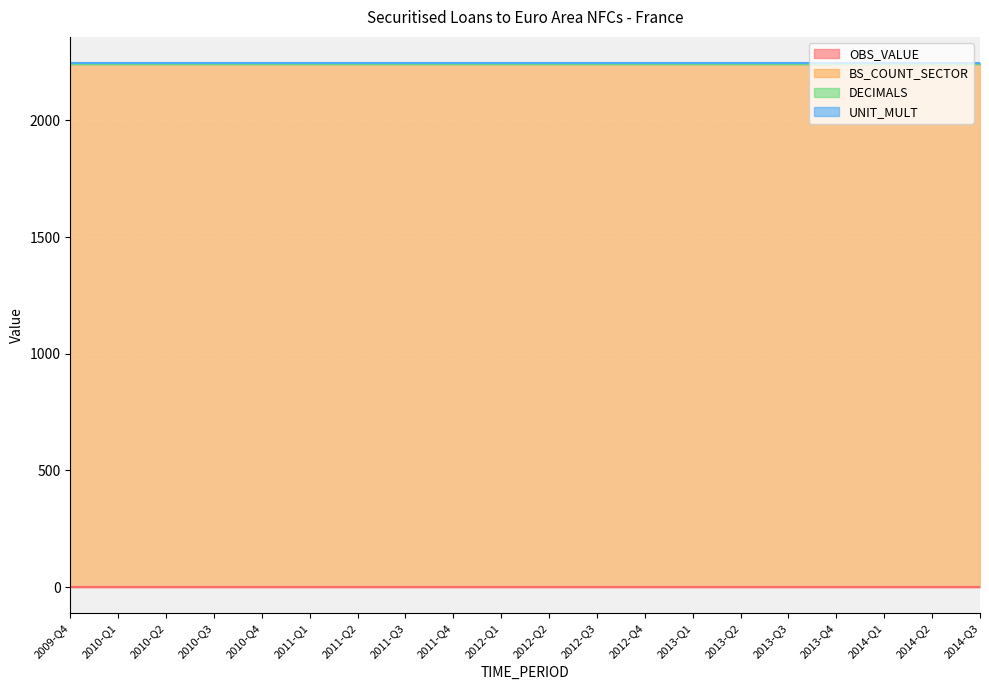

Reading right to left, transcribe all the data shown in this chart.

OBS_VALUE: 0	0	0	0	0	0	0	0	0	0	0	0	0	0	0	0	0	0	0	0
BS_COUNT_SECTOR: 2240	2240	2240	2240	2240	2240	2240	2240	2240	2240	2240	2240	2240	2240	2240	2240	2240	2240	2240	2240
DECIMALS: 0	0	0	0	0	0	0	0	0	0	0	0	0	0	0	0	0	0	0	0
UNIT_MULT: 6	6	6	6	6	6	6	6	6	6	6	6	6	6	6	6	6	6	6	6